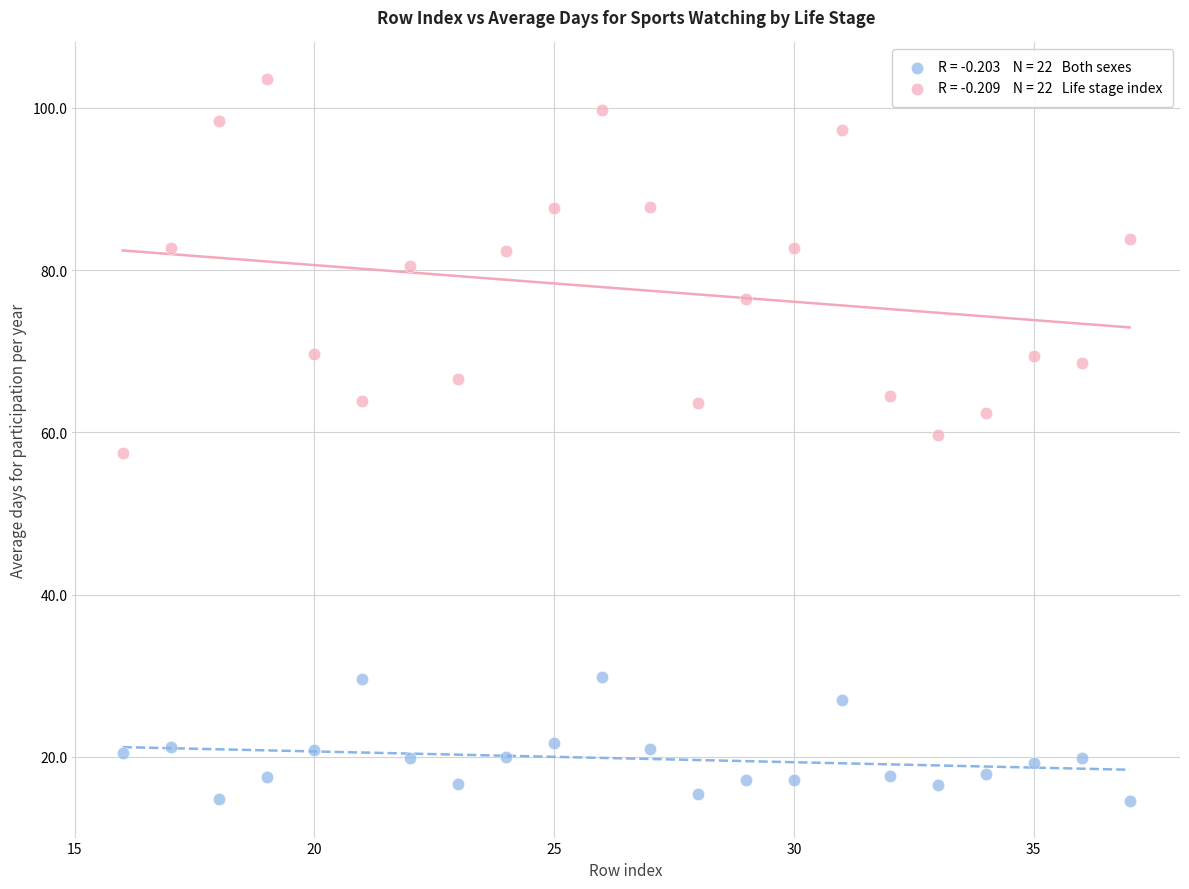

Across all data points, what is the range of X values (max minus min)?

21.0